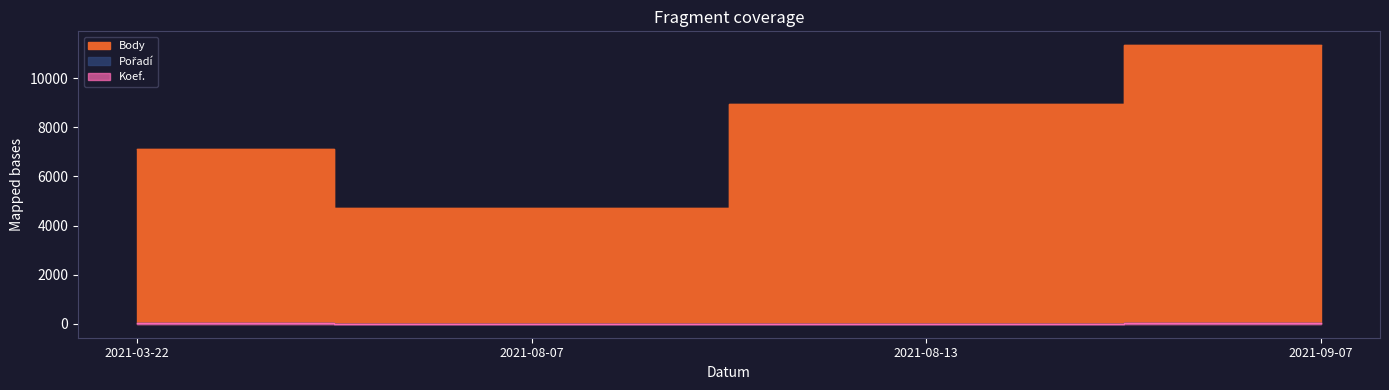

List the labels in order of Koef. value, largest first.

2021-09-07, 2021-03-22, 2021-08-07, 2021-08-13